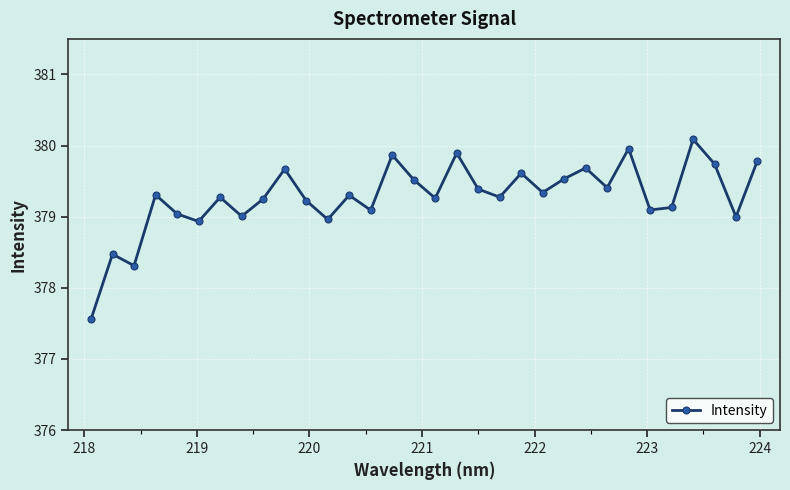

True or false: there are more than 0 points higher than both neighbors.

True